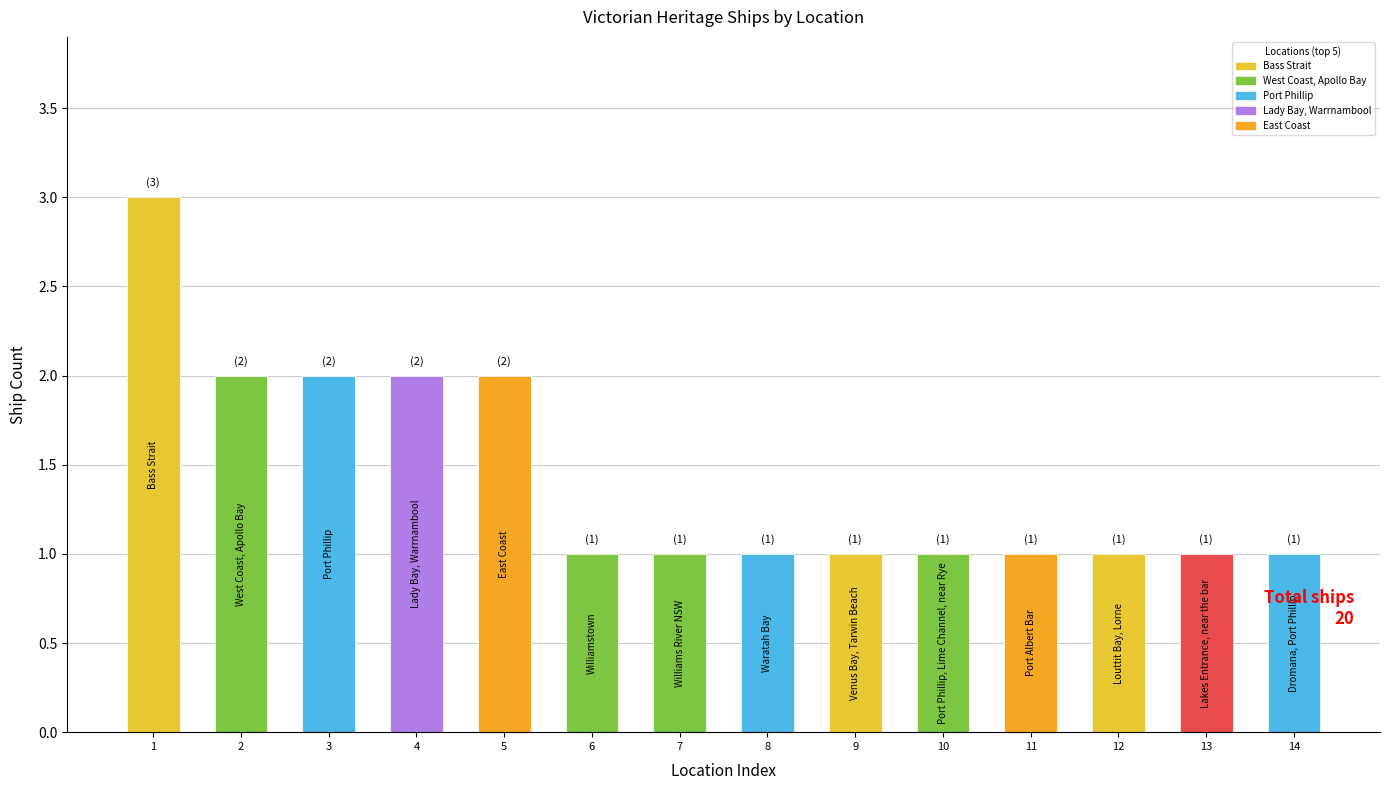

Reading left to right, list all the values displayed in this chart.

3	2	2	2	2	1	1	1	1	1	1	1	1	1